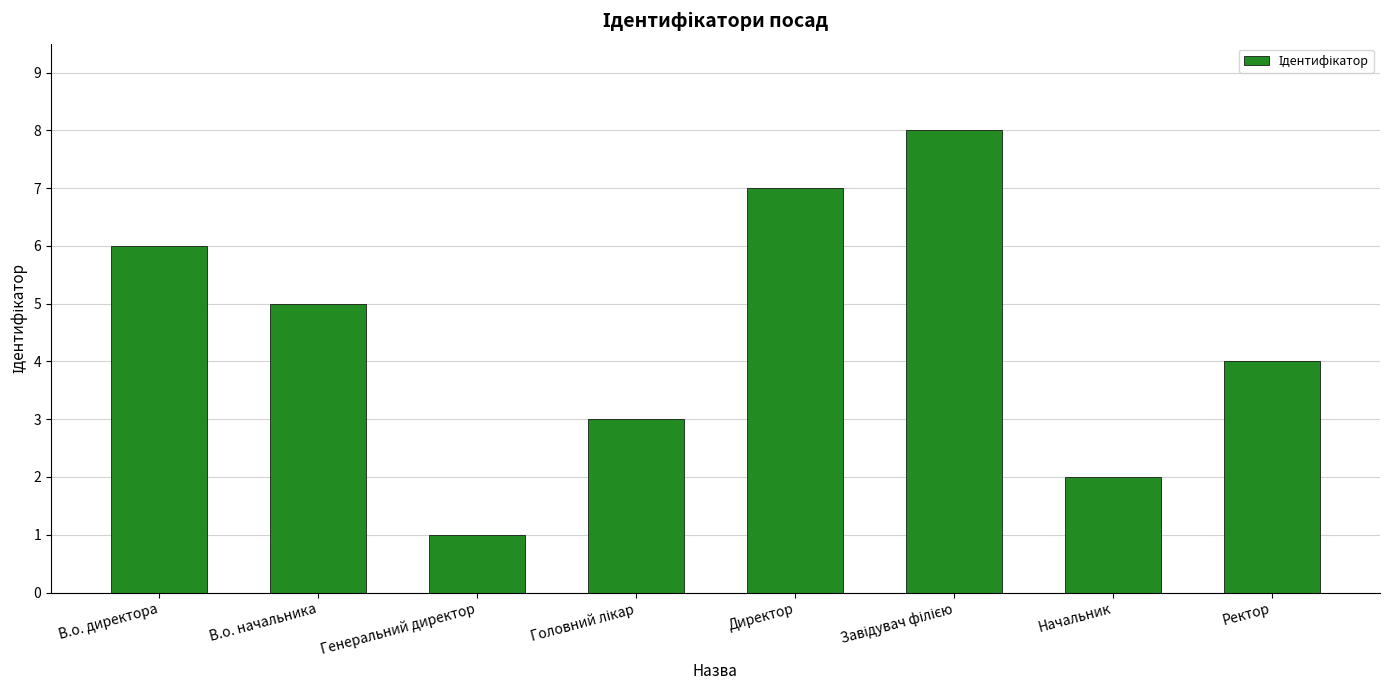

What position from the right is В.о. начальника?

7